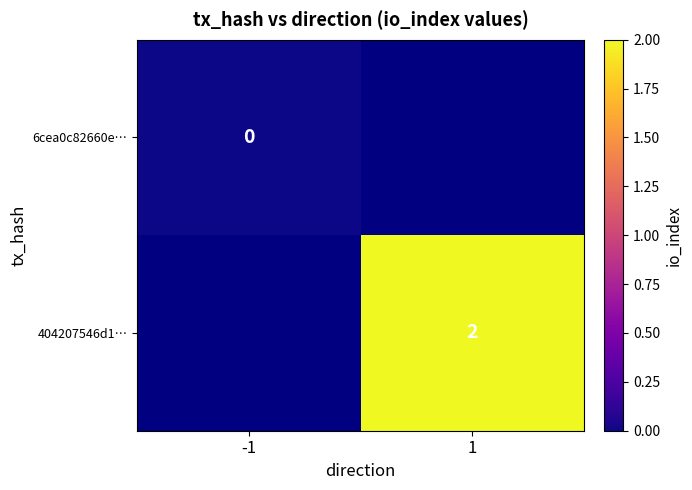

How many distinct data groups are displayed?

2